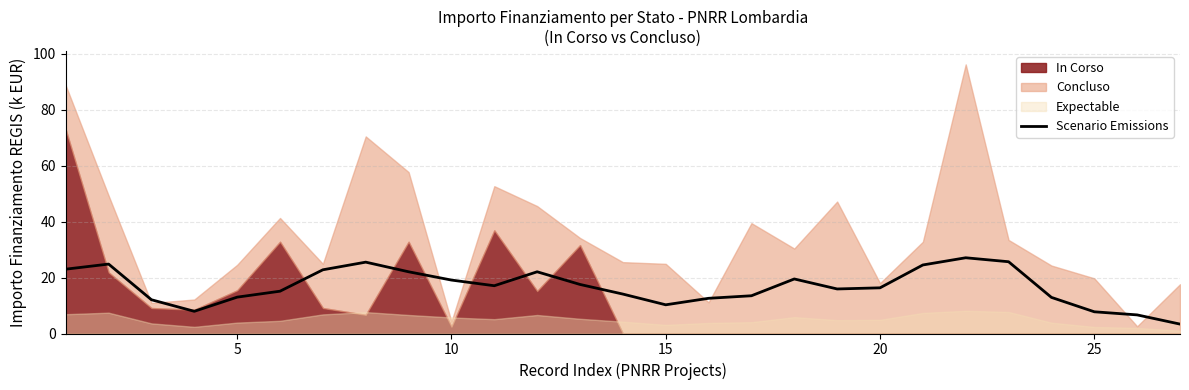

True or false: Scenario Emissions has a value of 6.6 at 5.

False